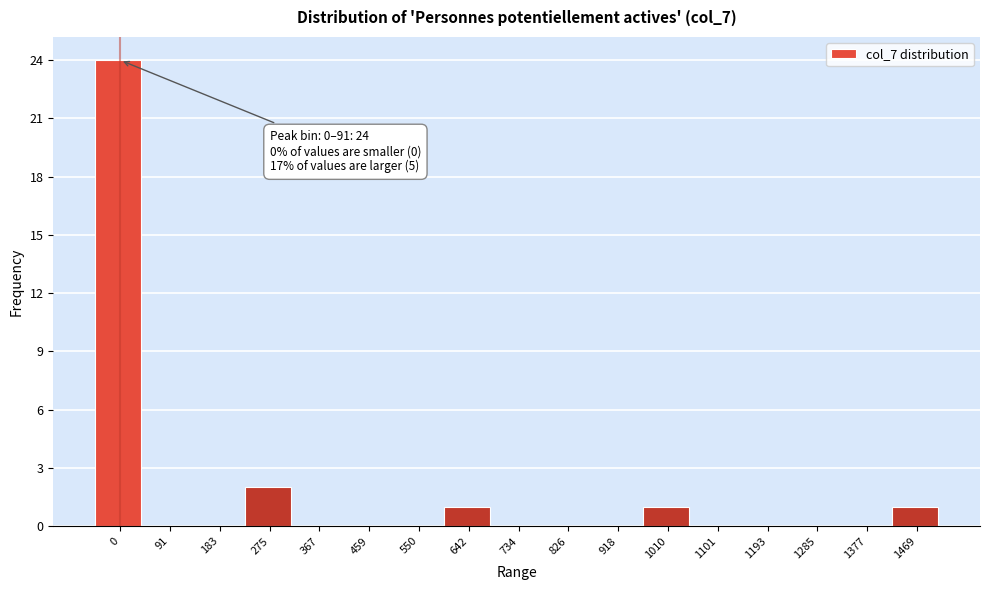

Reading left to right, what are all the values shown in this chart?

0=24	91=0	183=0	275=2	367=0	459=0	550=0	642=1	734=0	826=0	918=0	1010=1	1101=0	1193=0	1285=0	1377=0	1469=1